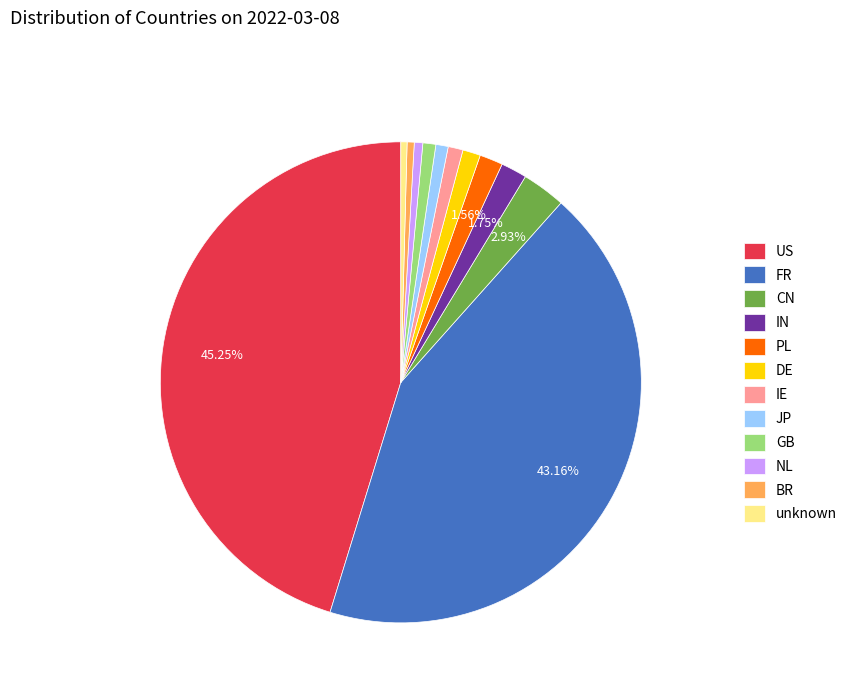

Which has a higher value, NL or FR?

FR